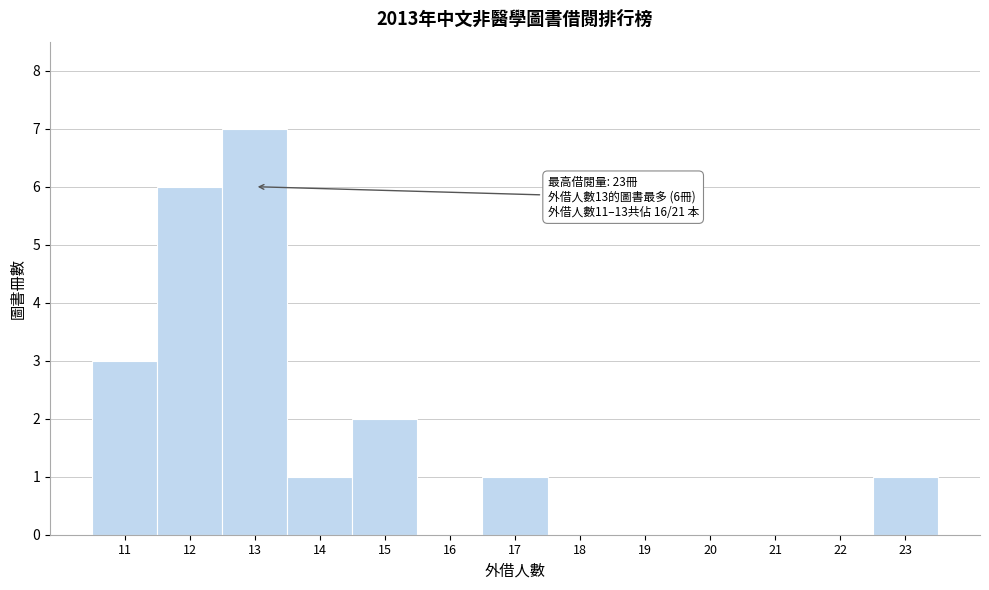

Which range on the x-axis has the tallest bar?

12.5 to 13.5